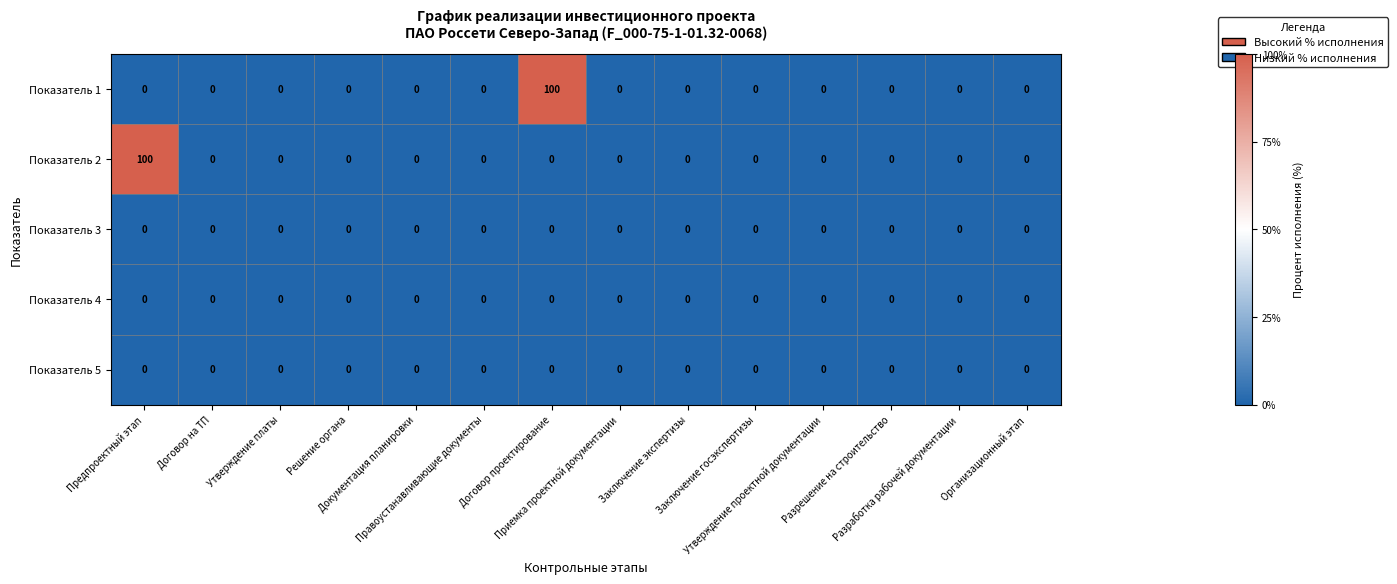

What is the average value of the Показатель 2 series?

7